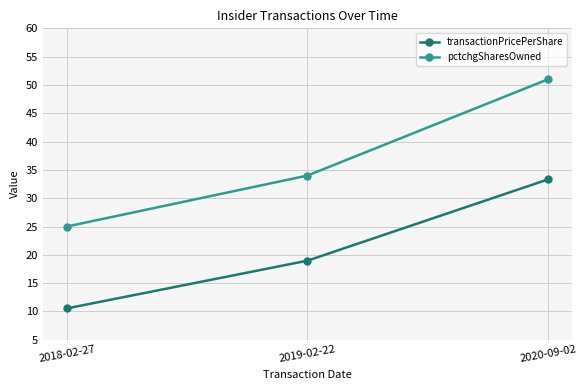

Where is pctchgSharesOwned nearest to the value 38?

2019-02-22